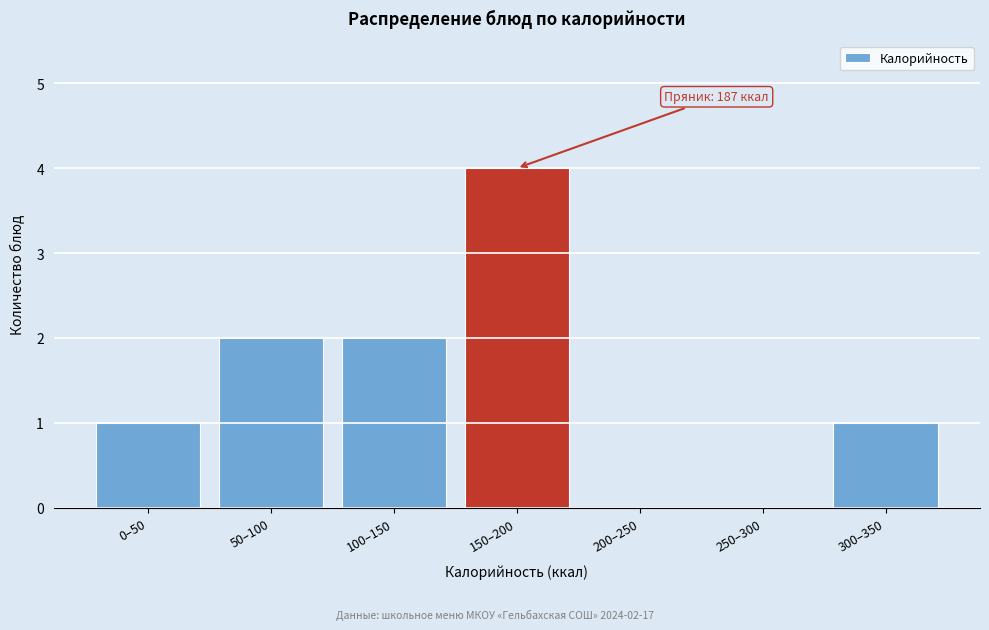

Reading right to left, list all the values displayed in this chart.

300–350=1	250–300=0	200–250=0	150–200=4	100–150=2	50–100=2	0–50=1